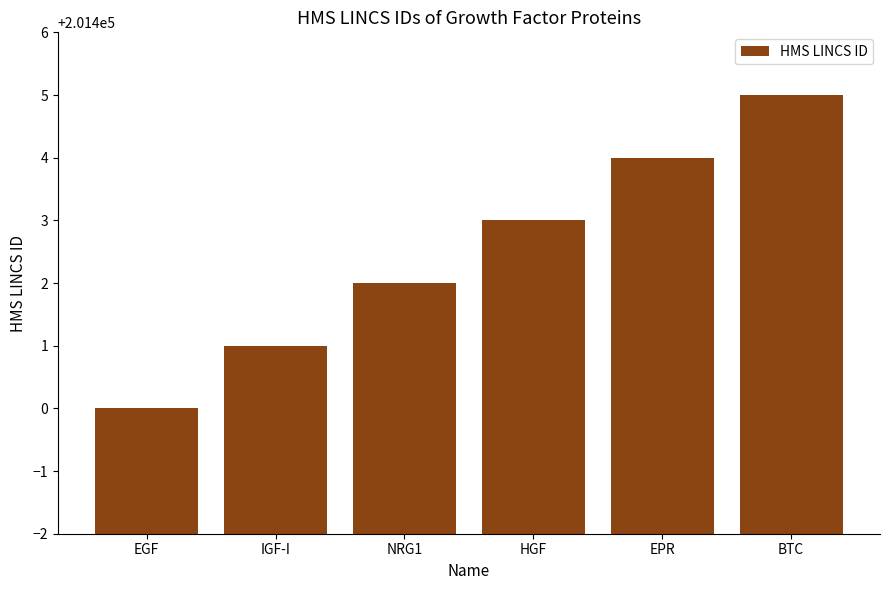

Is it true that the value at HGF is 57453?

False